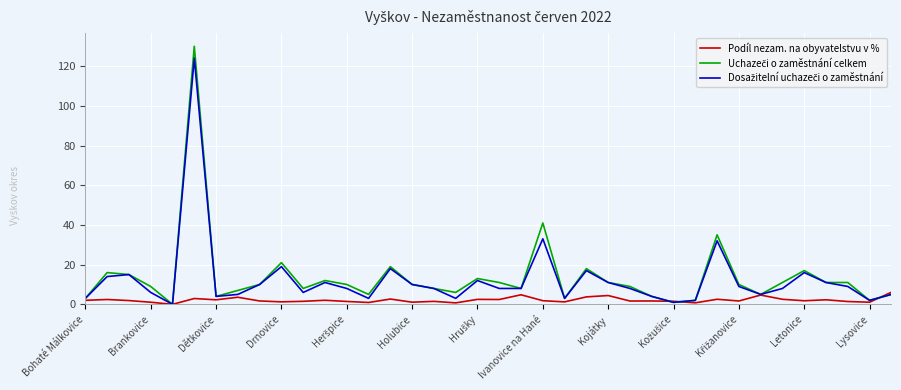

What is the maximum value for Podíl nezam. na obyvatelstvu v %?

6.1